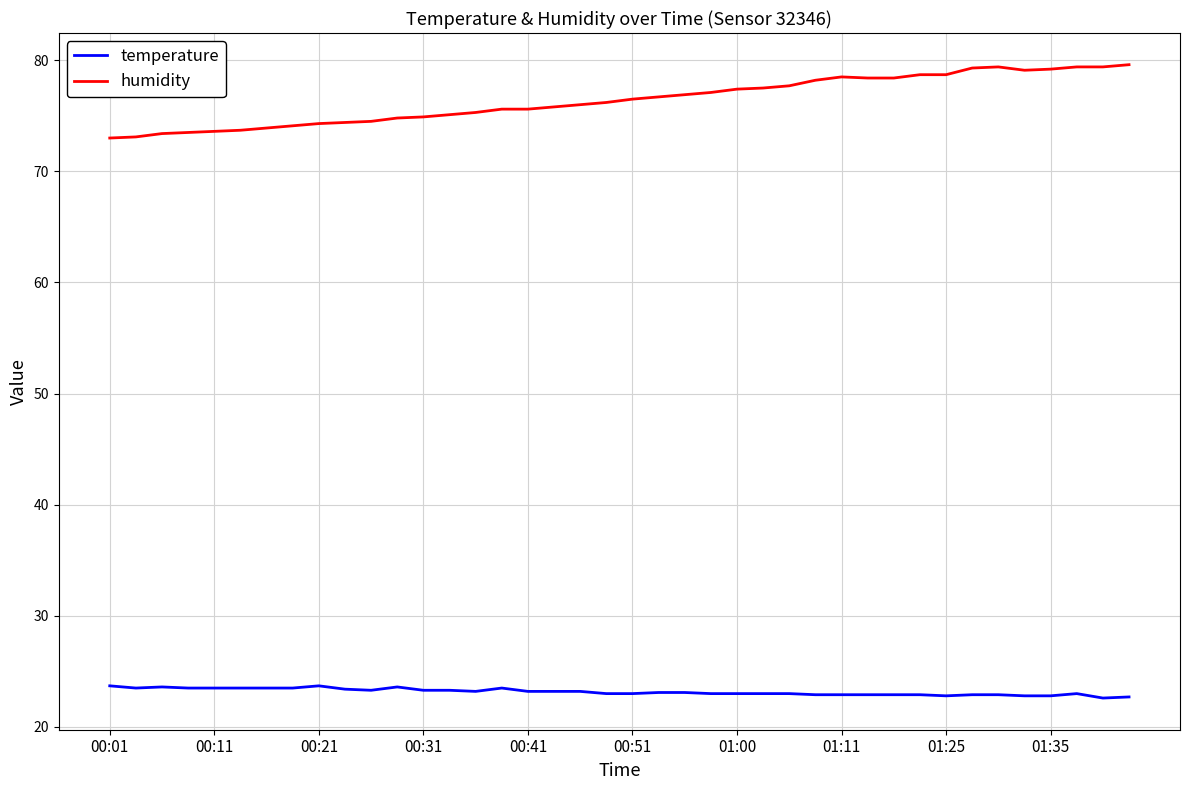

Which series has the largest total across all categories?

humidity